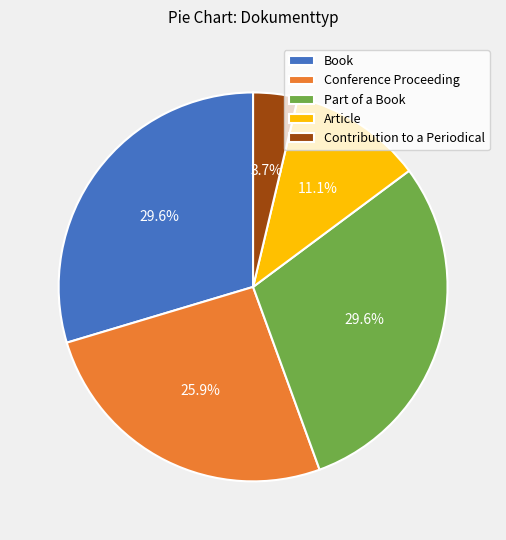

To the nearest percent, what is the difference between the Book and Conference Proceeding slice percentages?

4%